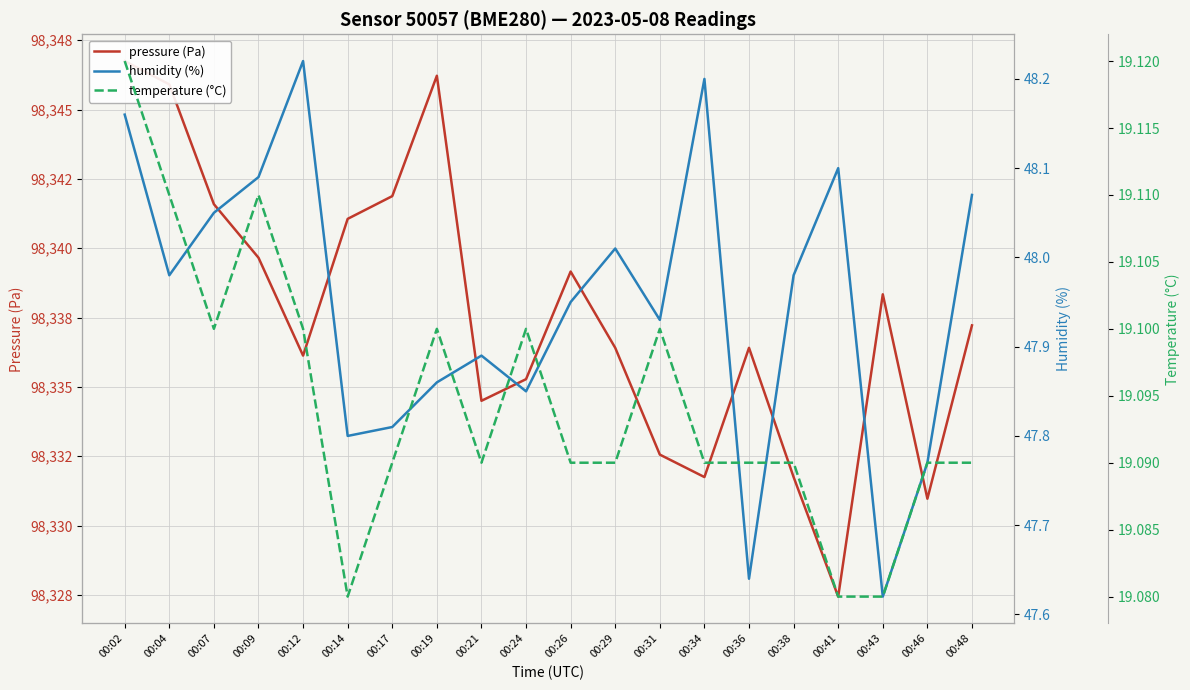

The value of humidity (%) at 00:41 is 48.1. True or false?

True